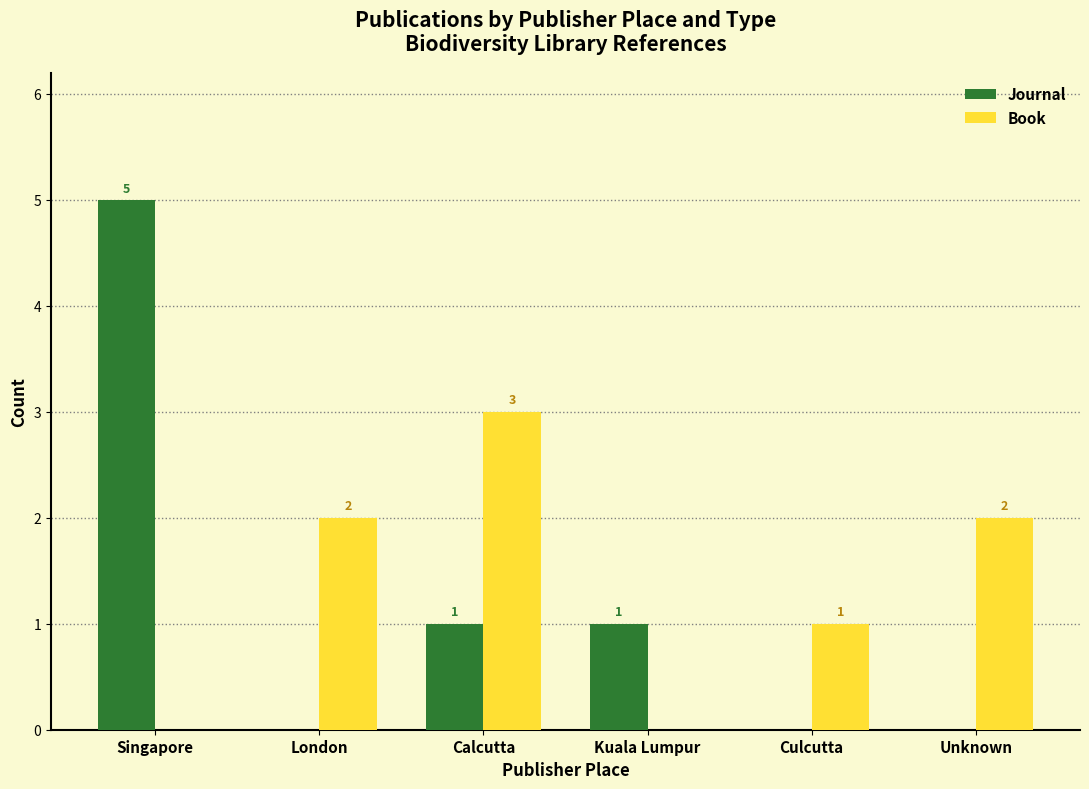

What are all the series names shown in the legend?

Journal, Book